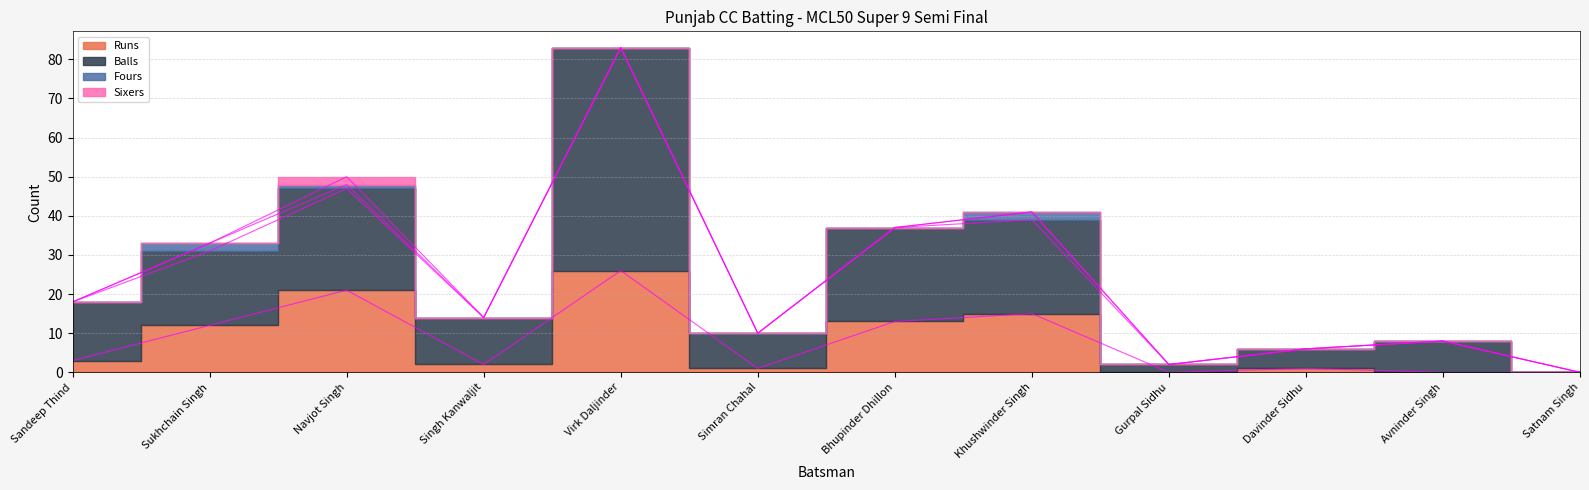

True or false: Runs has a value of -15 at Gurpal Sidhu.

False